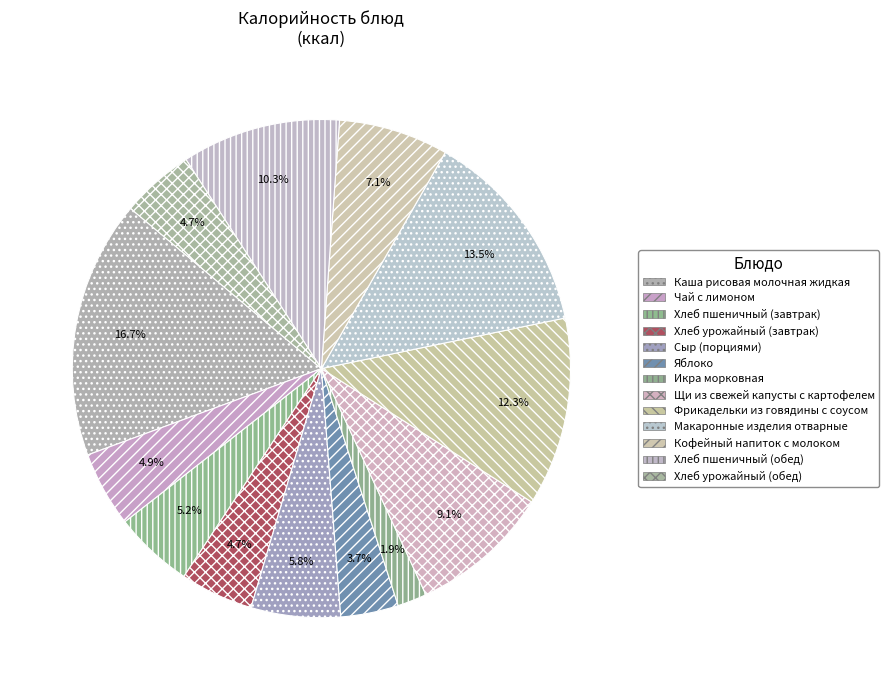

What is the change in value from Чай с лимоном to Хлеб урожайный (завтрак)?

-2.1